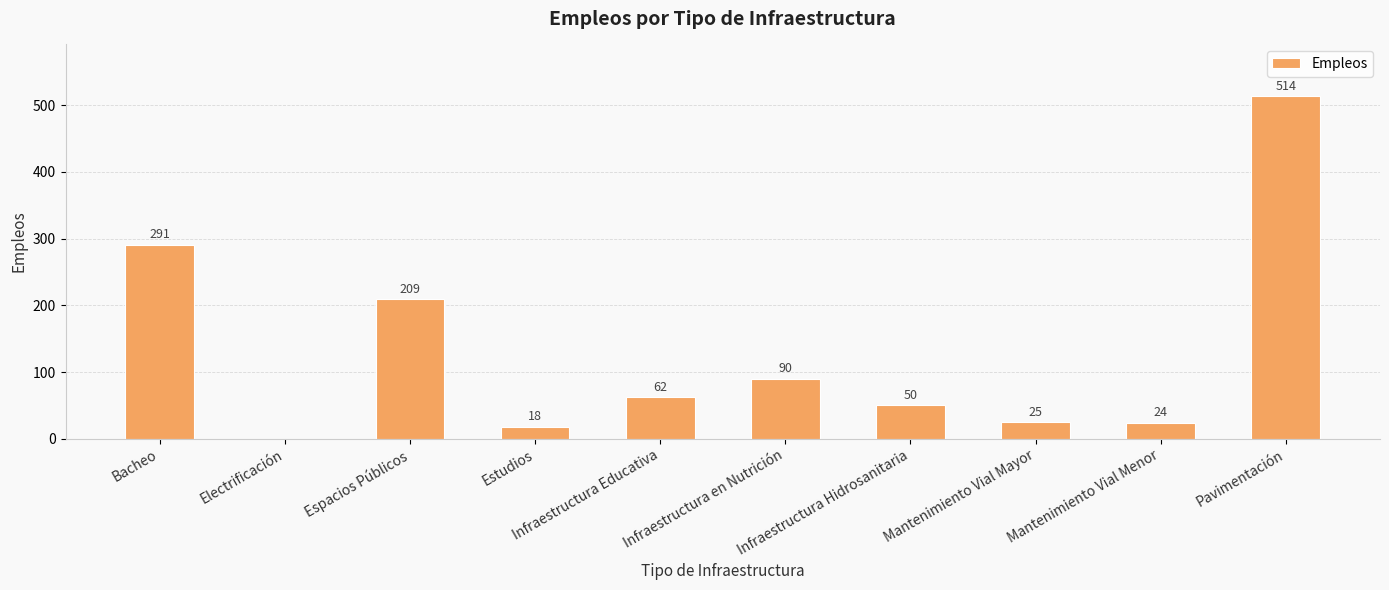

What is the greatest value displayed?

514